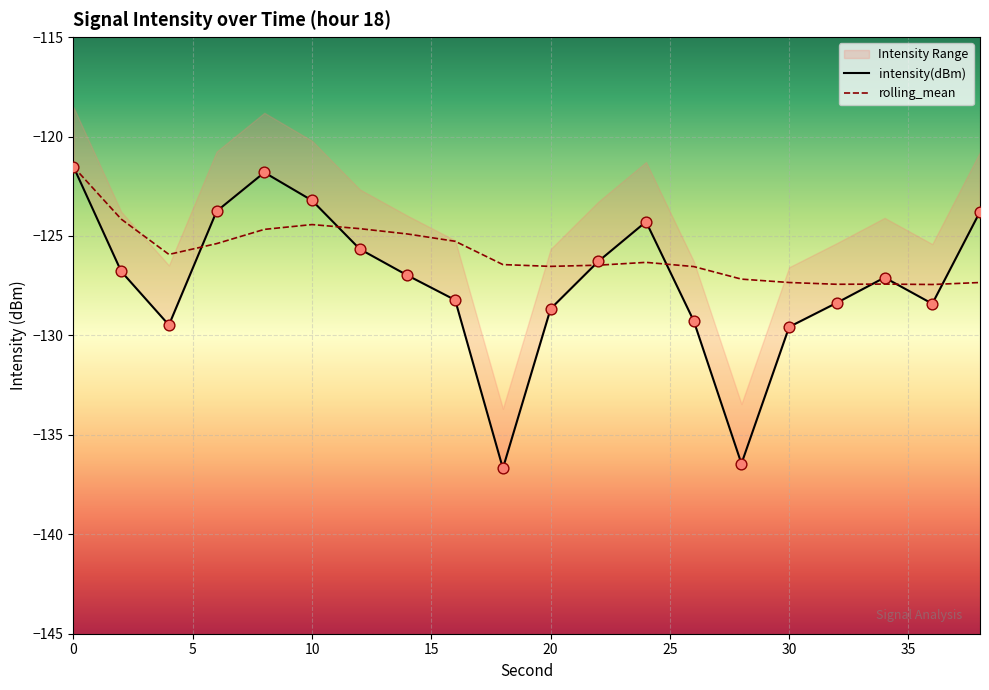

What is the maximum value for rolling_mean?

-121.5